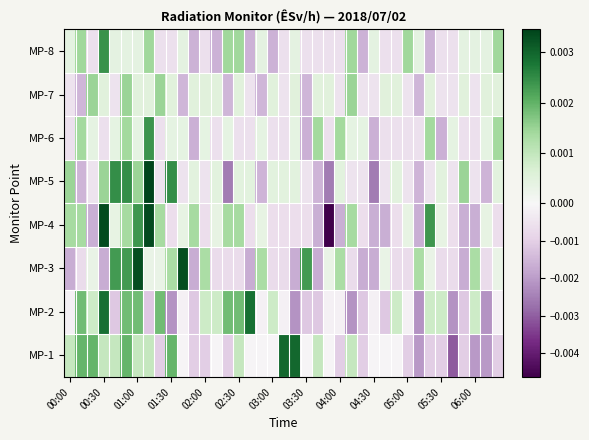

List the series in order of their peak value, lowest first.

MP-7, MP-6, MP-8, MP-2, MP-1, MP-3, MP-4, MP-5